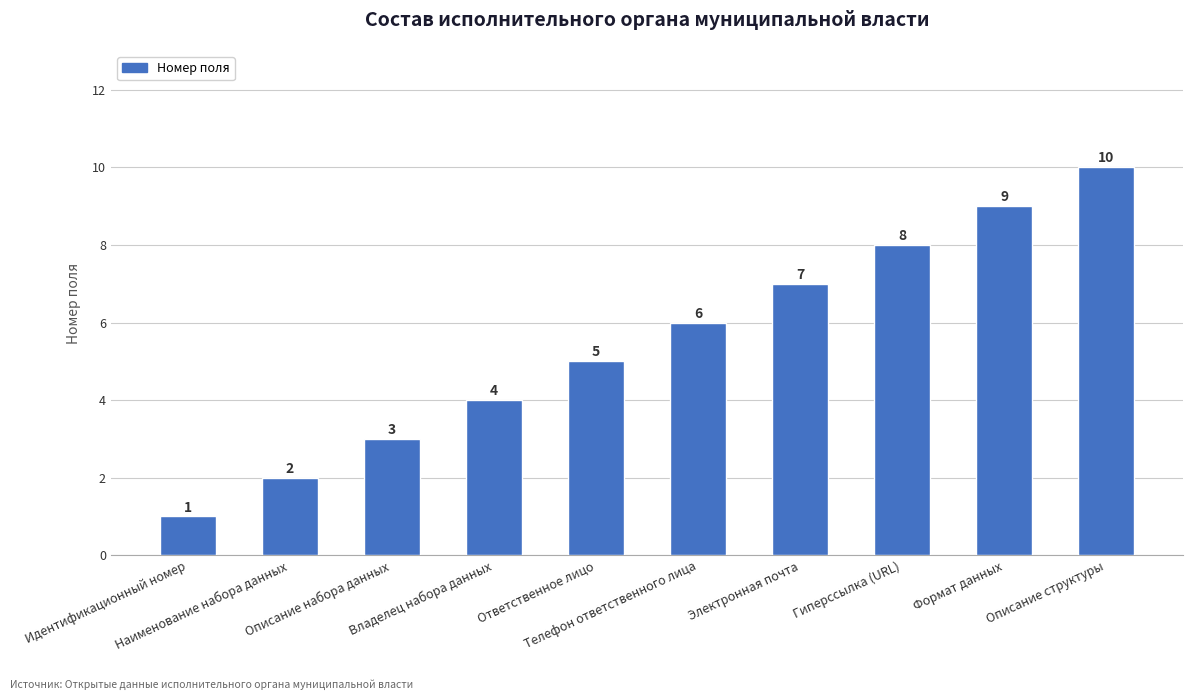

What is the label of the 5th bar from the right?

Телефон ответственного лица